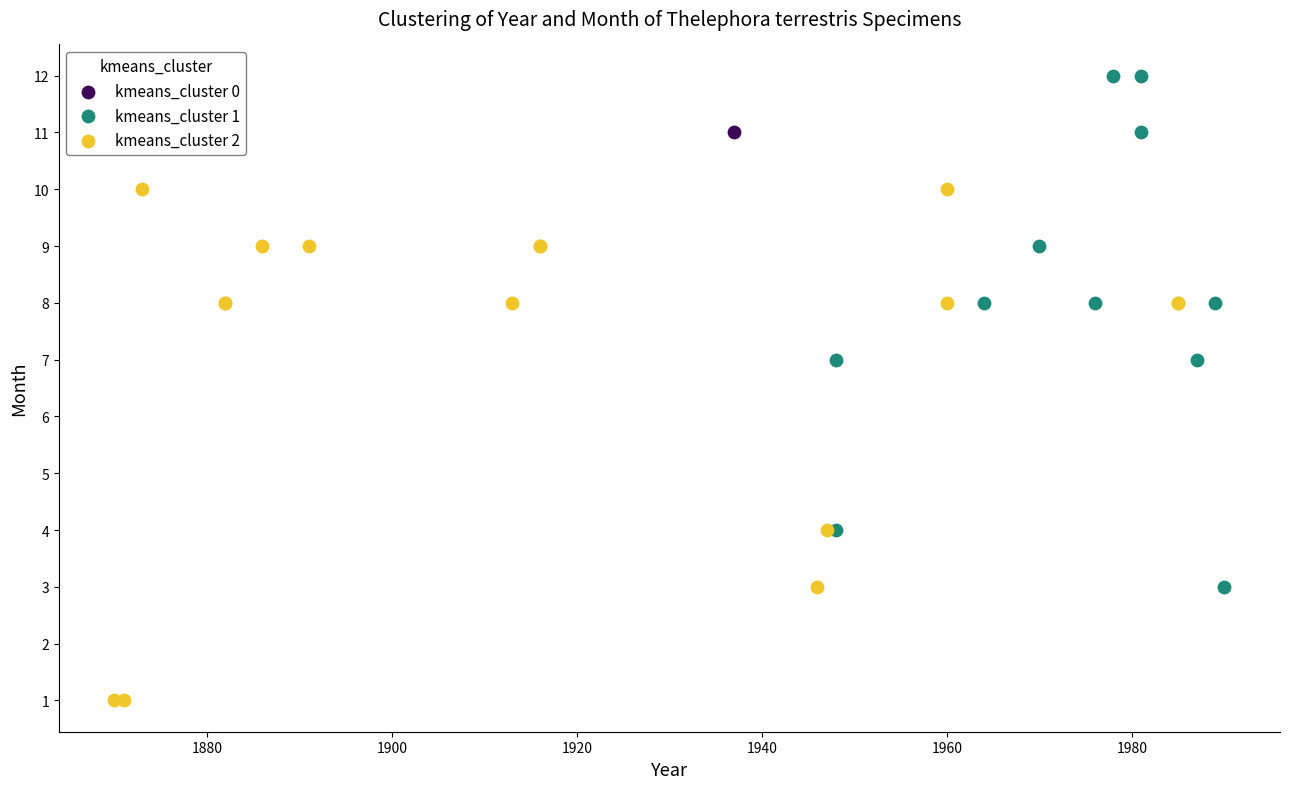

What are all the series names shown in the legend?

kmeans_cluster 0, kmeans_cluster 1, kmeans_cluster 2